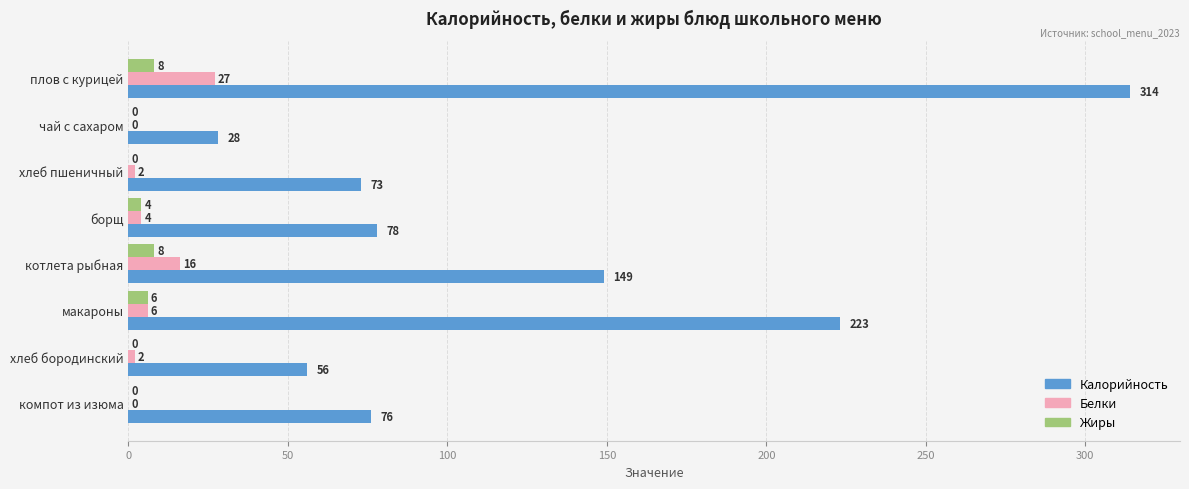

What is the sum of the Жиры values at борщ and плов с курицей?

12